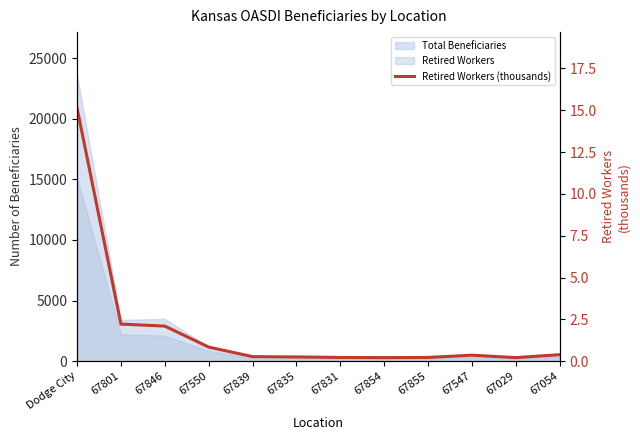

What is the difference between the second highest and second lowest values?

2.0